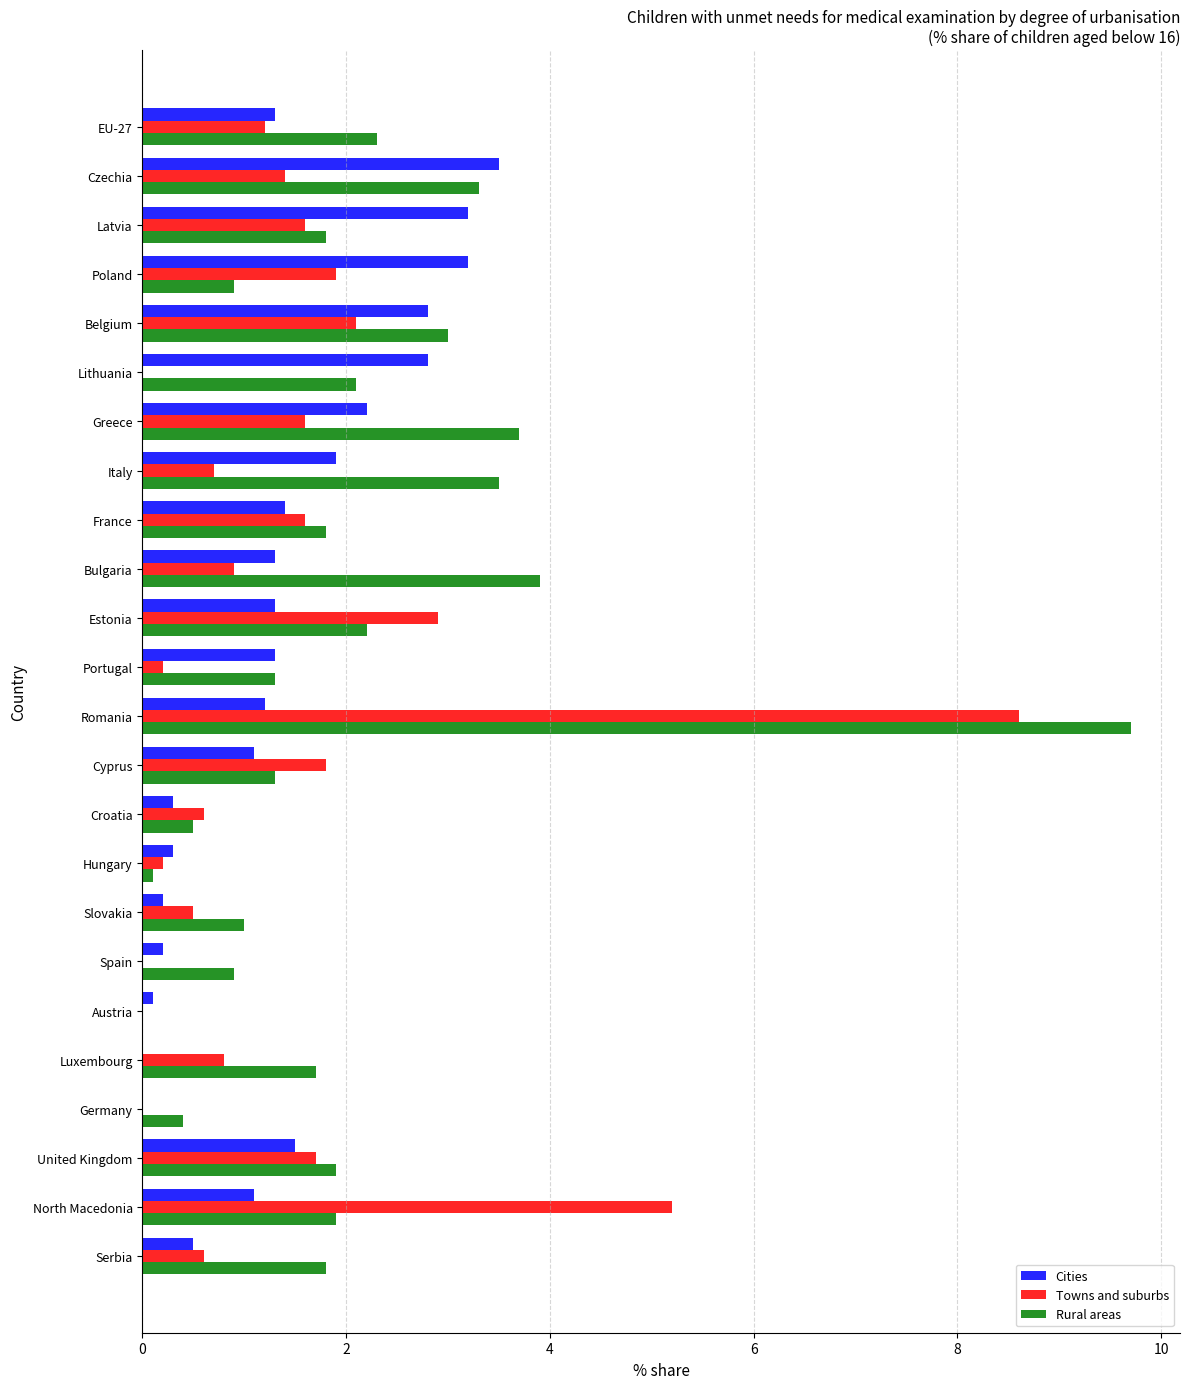

Is the value of Cities at EU-27 greater than the value of Towns and suburbs at Greece?

No